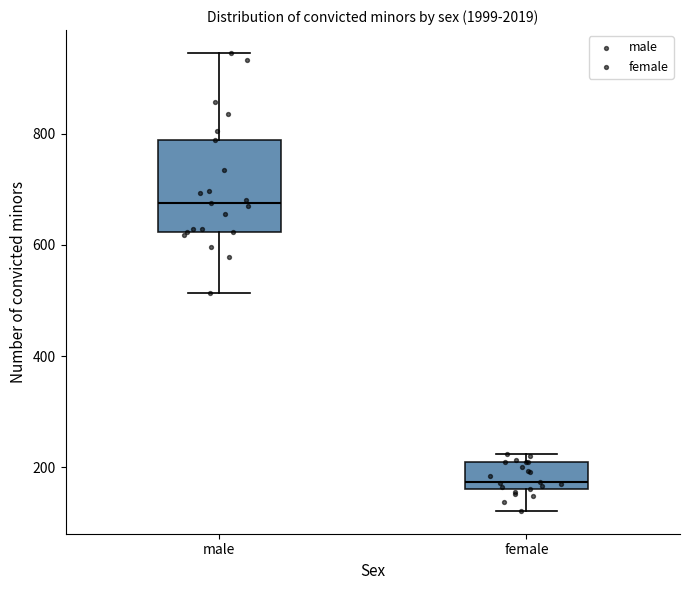

Reading left to right, transcribe this box plot: for each box, give where its median line is, the range the box spans, and where its two whiskers end, as read against the y-axis. The values are not printed on the chart, so give them approximately, as read against the axis.

male: median 680, box 620 to 780, whiskers 520 to 940
female: median 180, box 160 to 200, whiskers 120 to 220